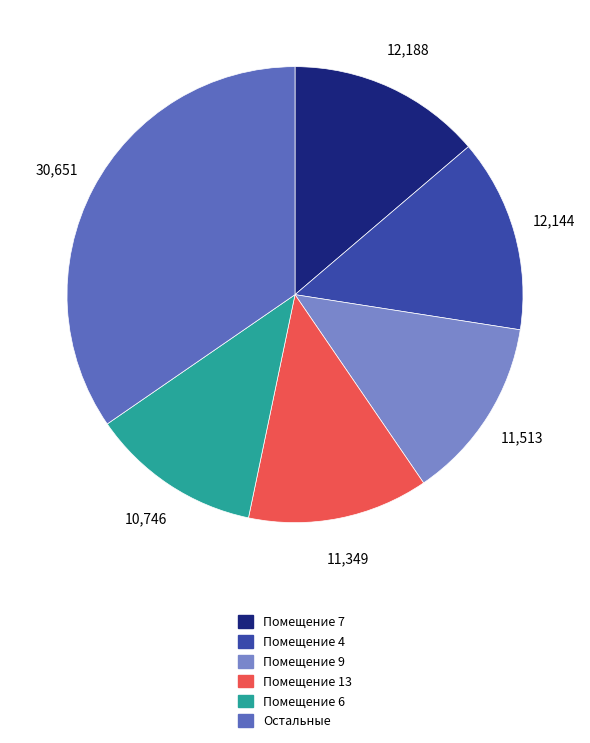

Is there a majority slice in this chart?

No